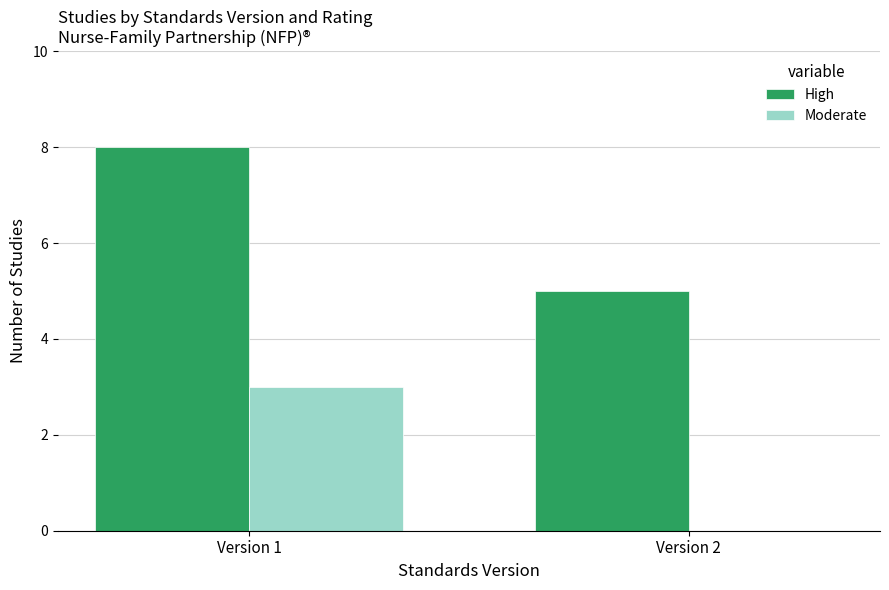

What is the sum of all High values?

13